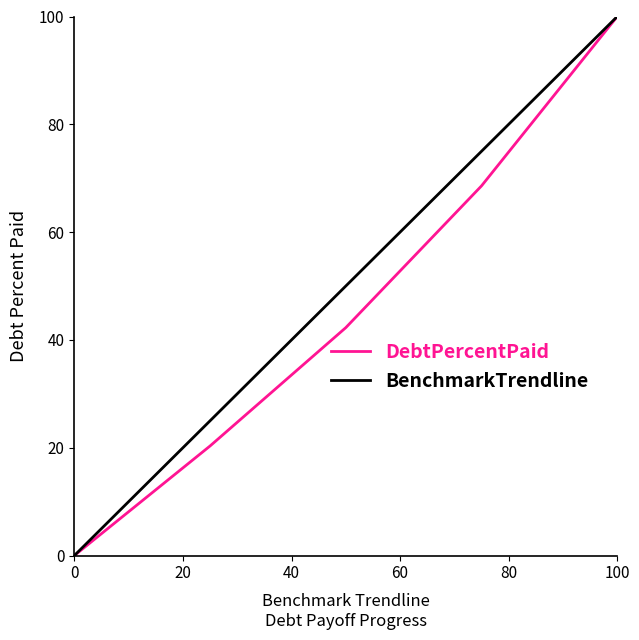

What is the maximum value for DebtPercentPaid?

100.0